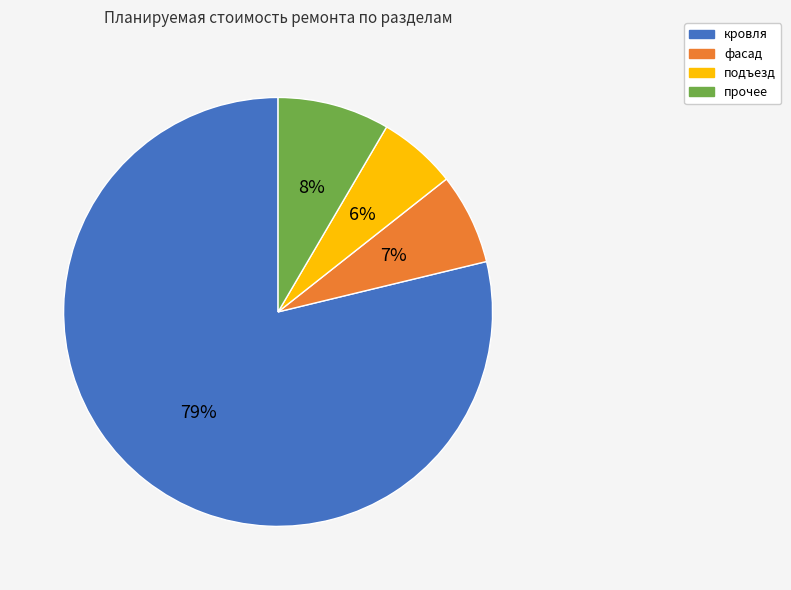

Does any single category account for the majority?

Yes